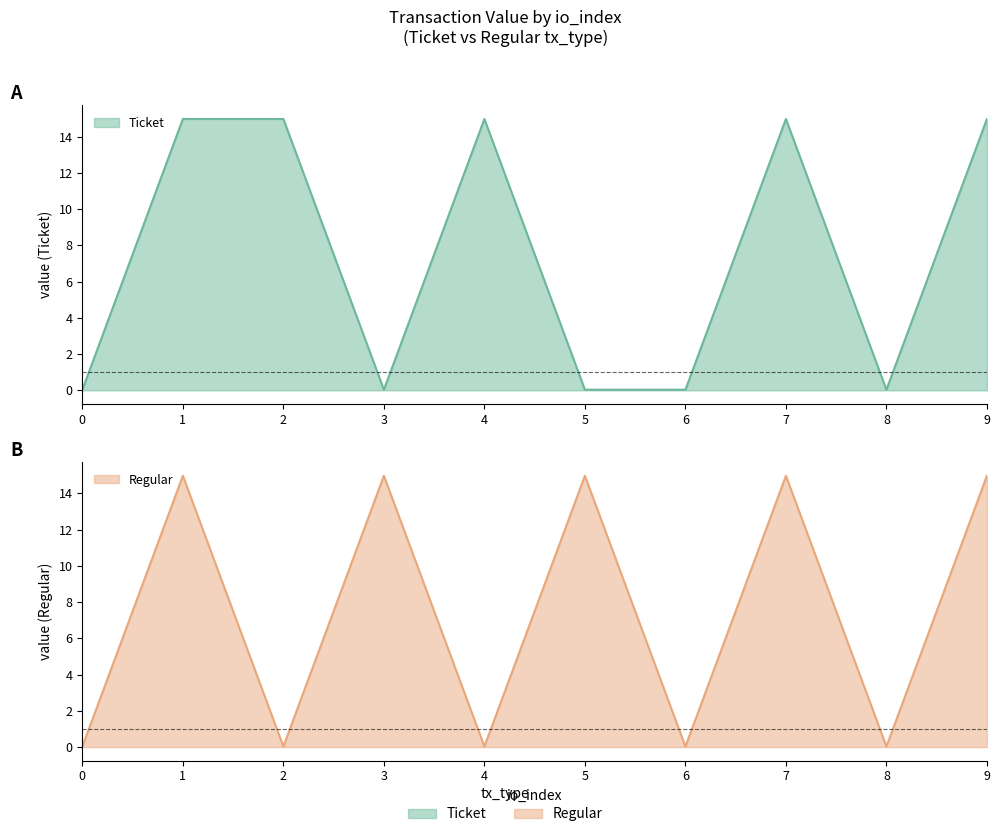

What is the difference between the maximum and minimum values in the Ticket series?

14.9